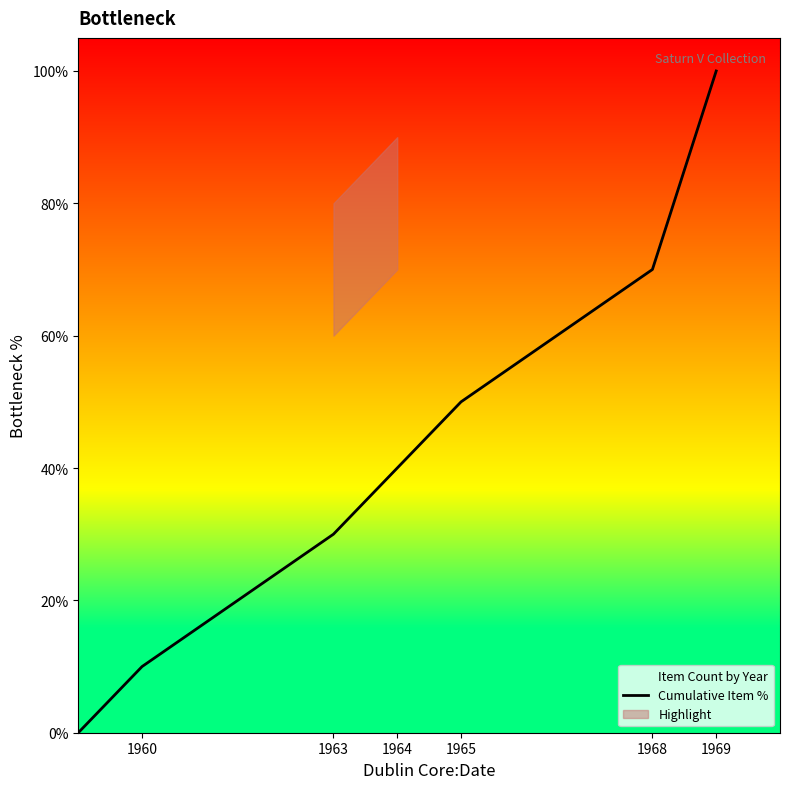

What is the difference between the second highest and second lowest values?

60